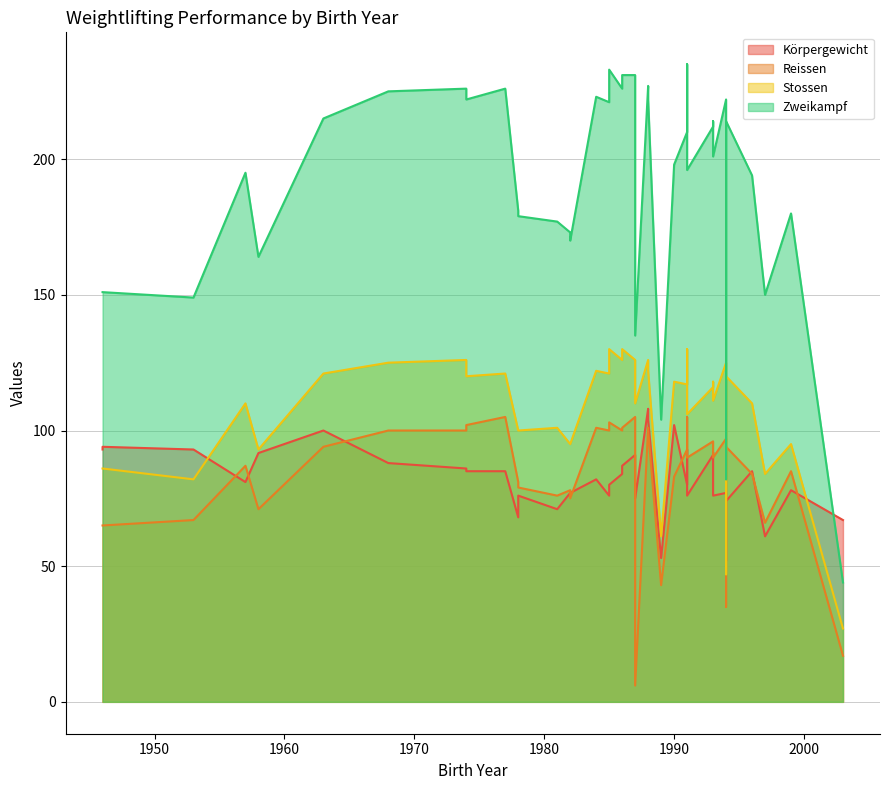

Which series changed the most between 1991 and 1989?

Zweikampf